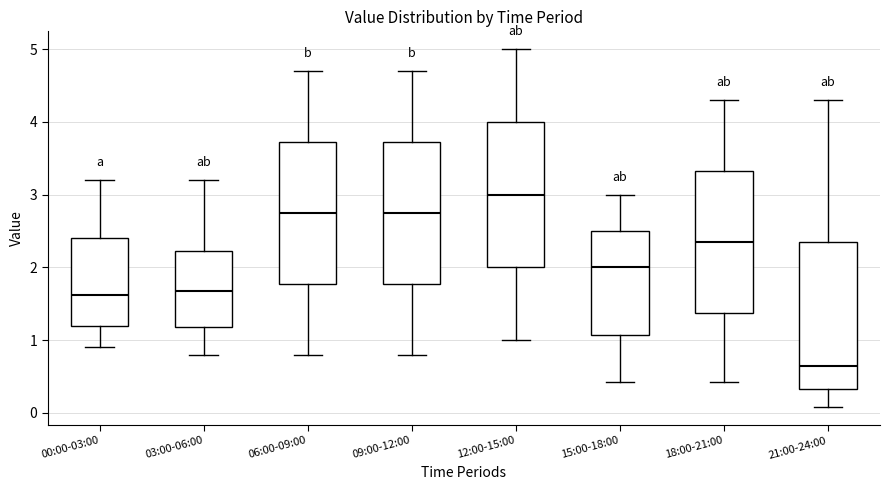

Which box has the lowest median line?

21:00-24:00